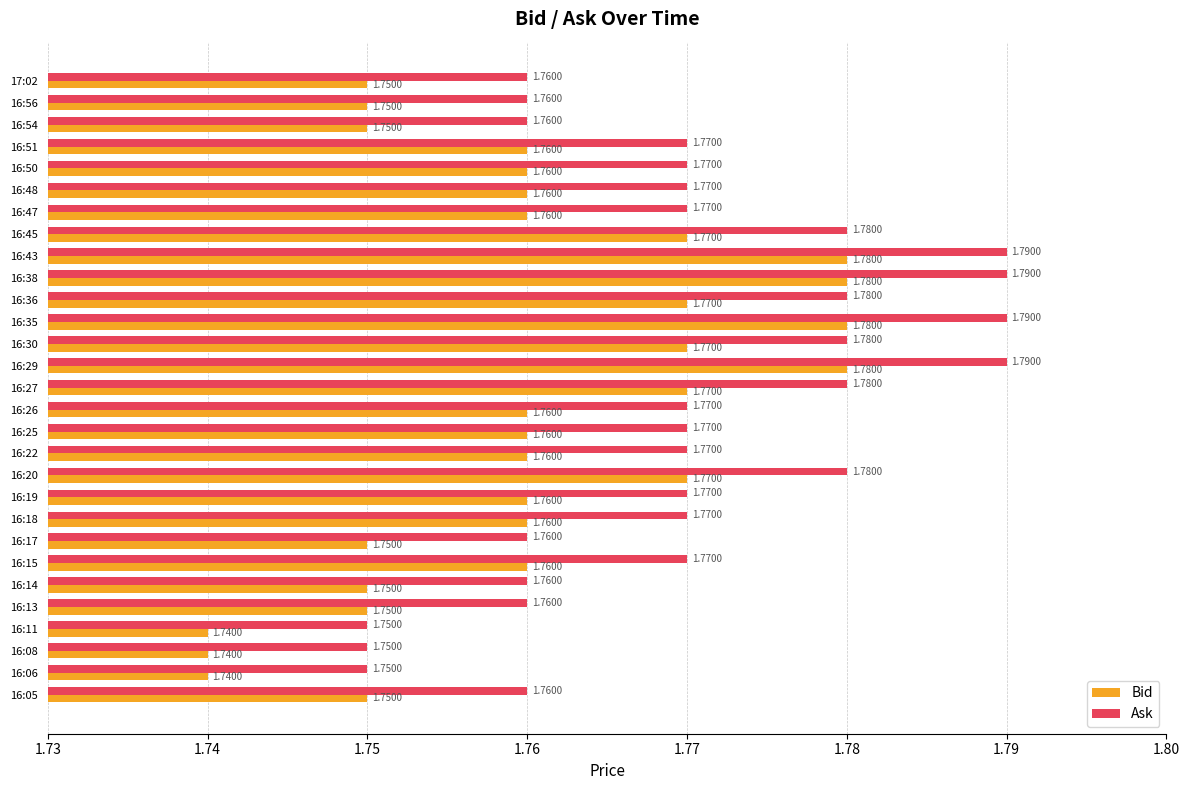

Is the value of Bid at 16:14 greater than the value of Ask at 16:54?

No